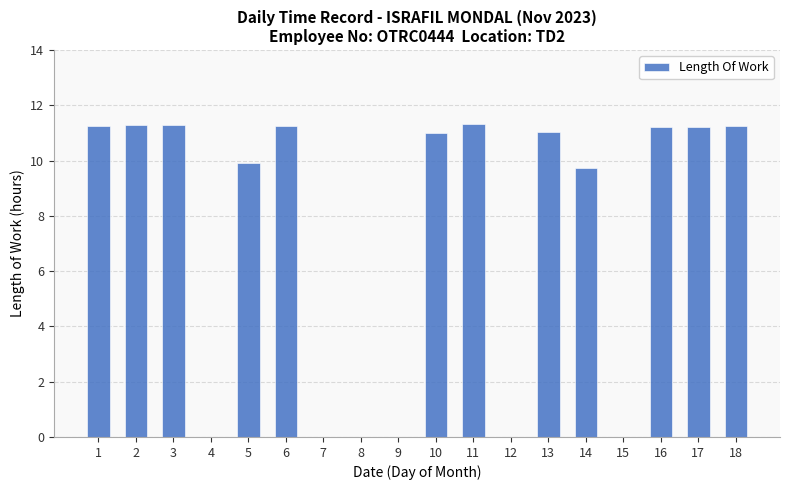

True or false: the data shows 0.0 at 12.

True